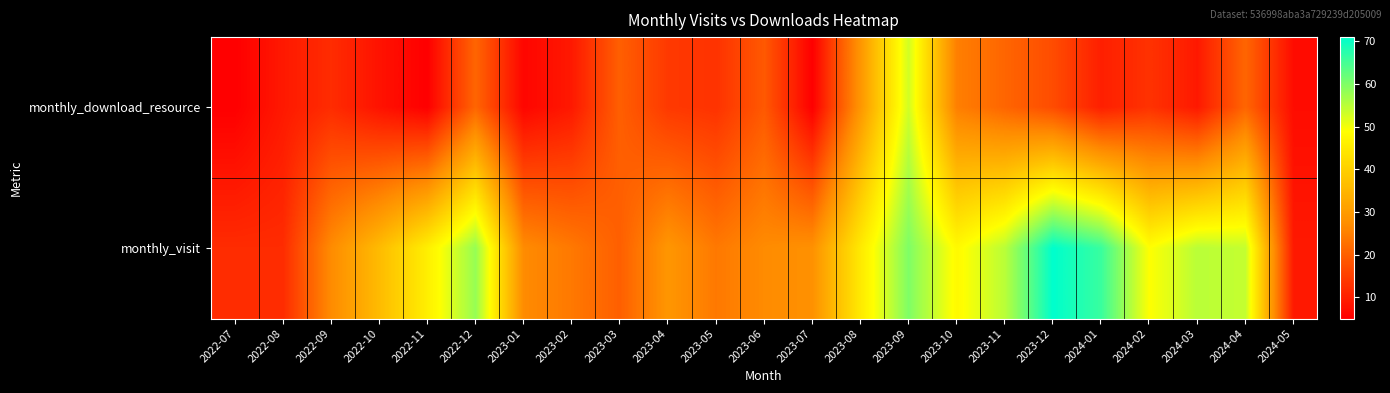

Which series has the largest total across all categories?

monthly_visit